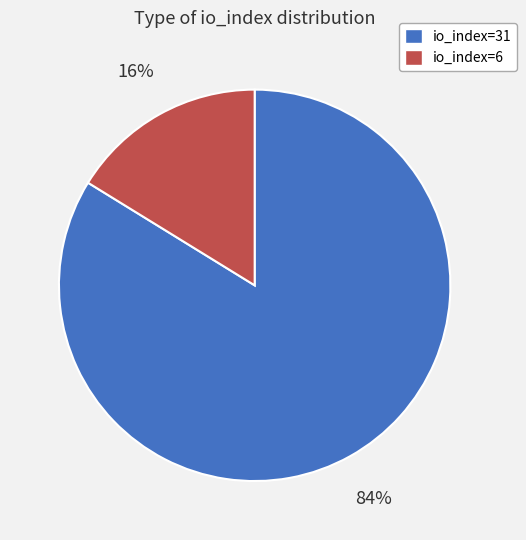

The io_index=31 slice represents 72% of the pie. True or false?

False